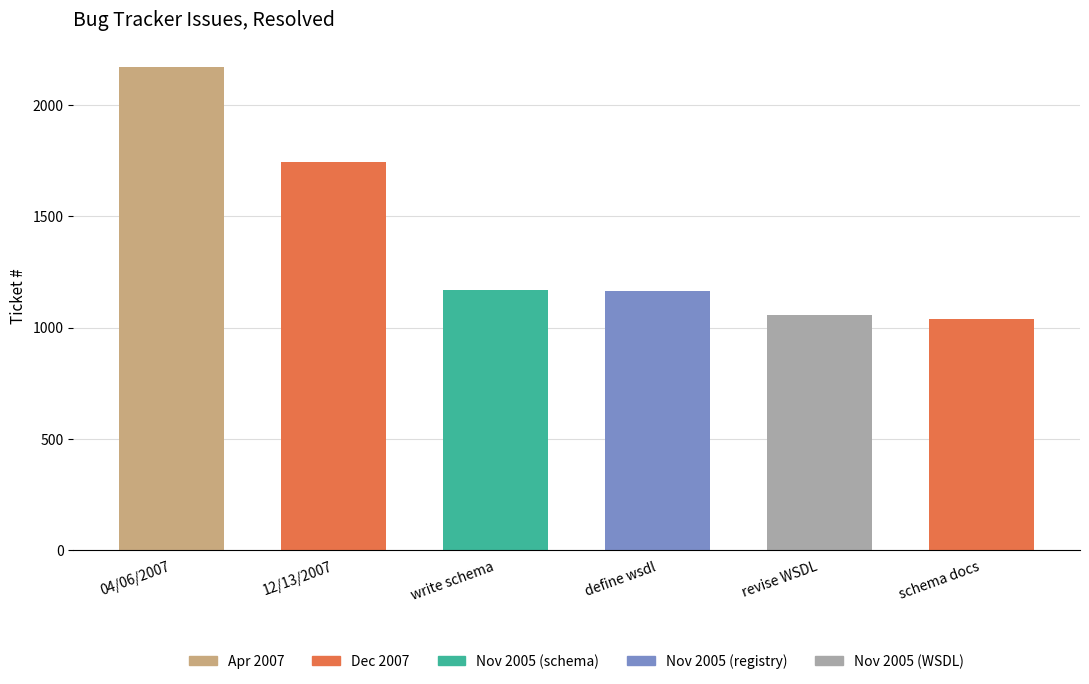

Which category has the highest value across all series?

04/06/2007